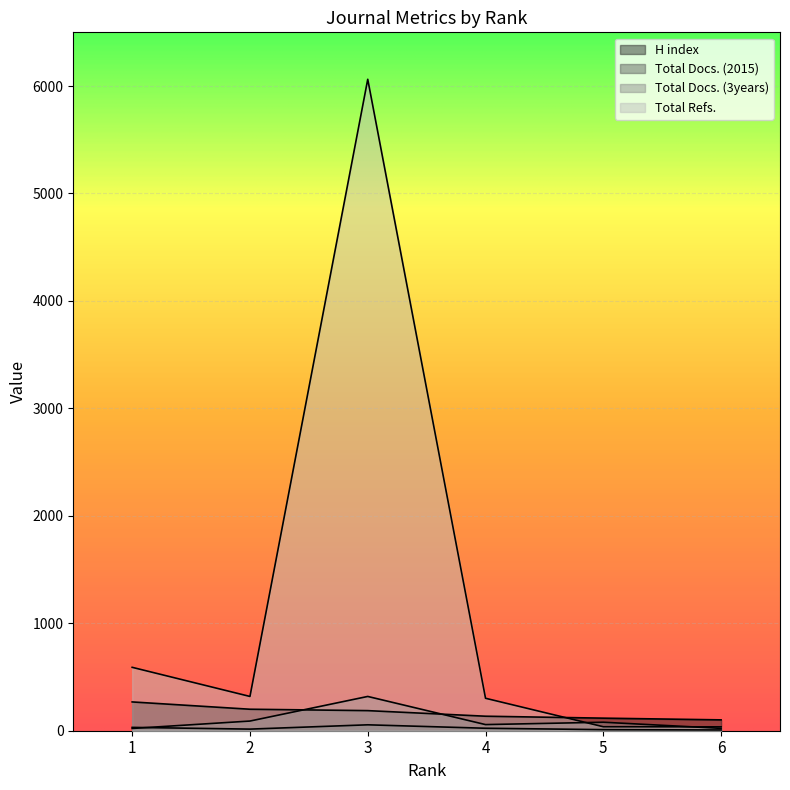

How many lines are shown in the chart?

4